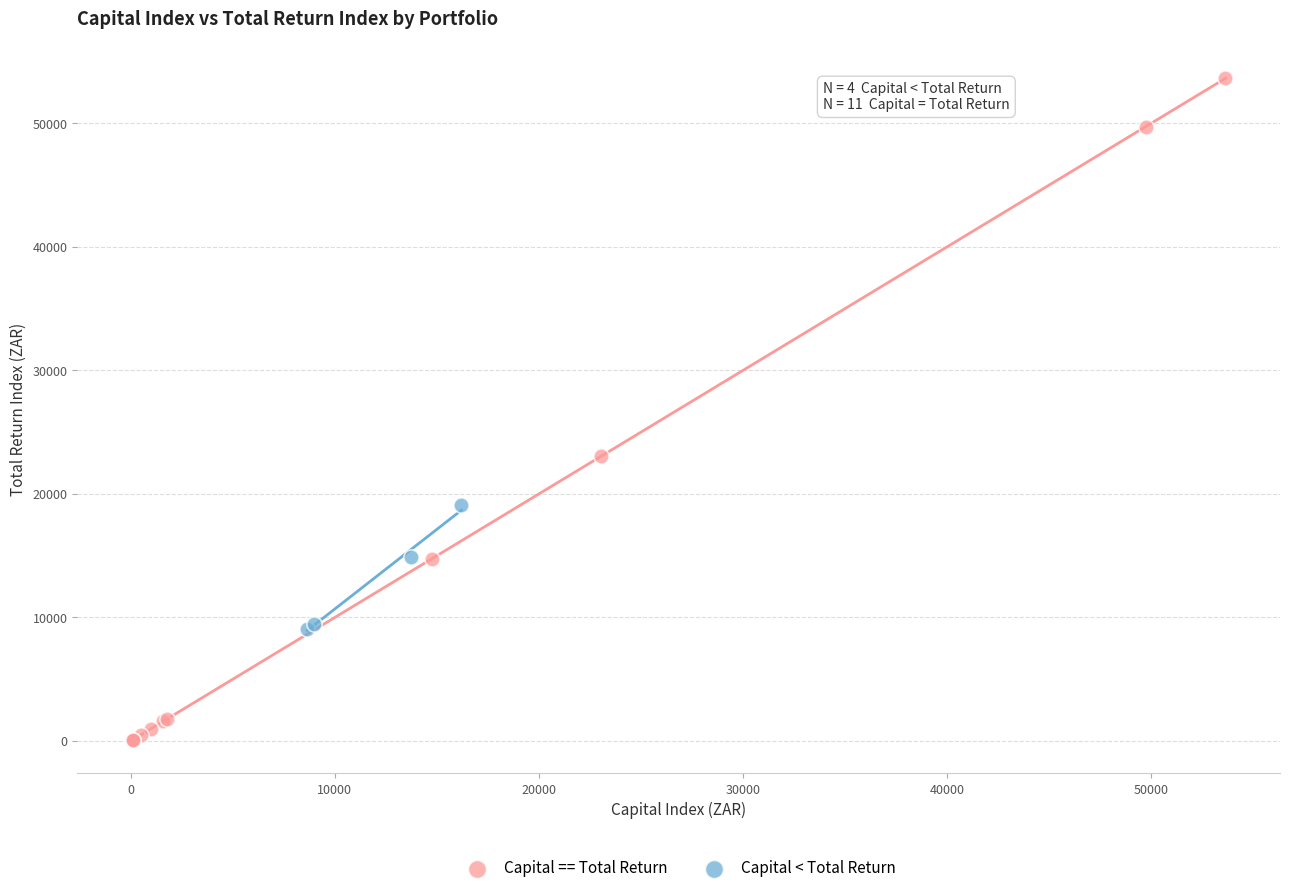

Which series contains the lowest Y value?

Capital == Total Return